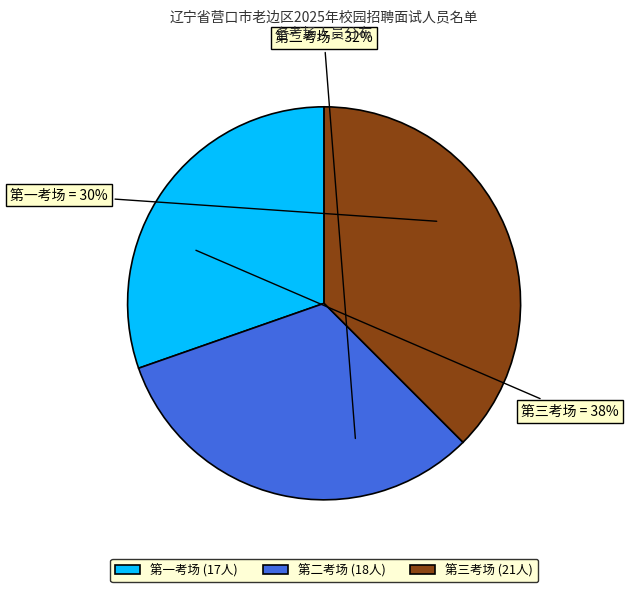

Does any single category account for the majority?

No